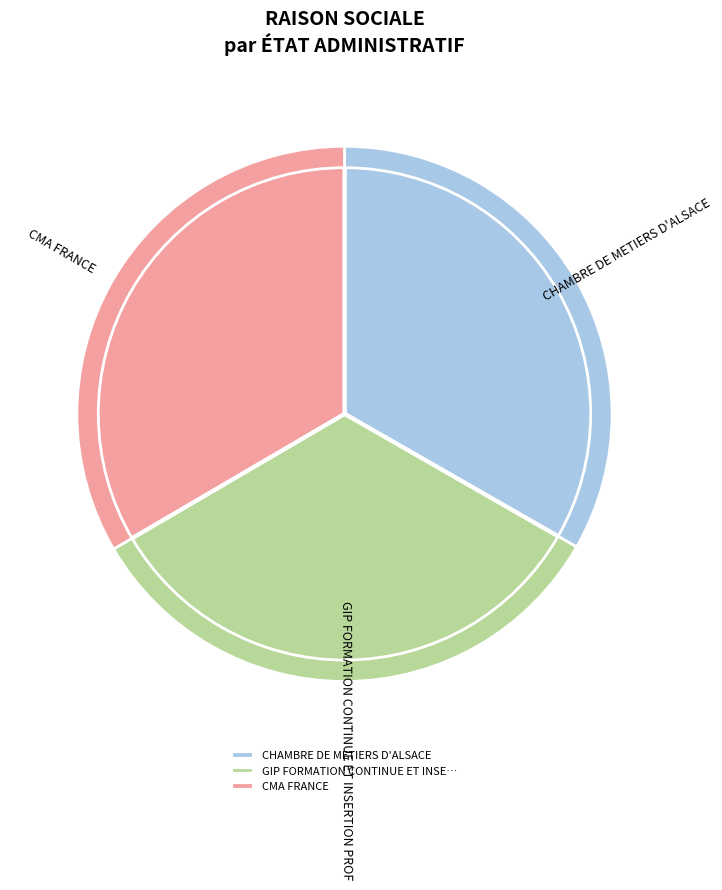

To the nearest percent, what portion does CMA FRANCE represent?

33%